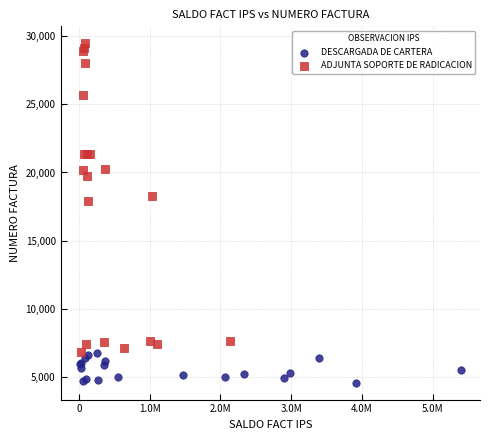

Which series has the largest Y range (max minus min)?

ADJUNTA SOPORTE DE RADICACION